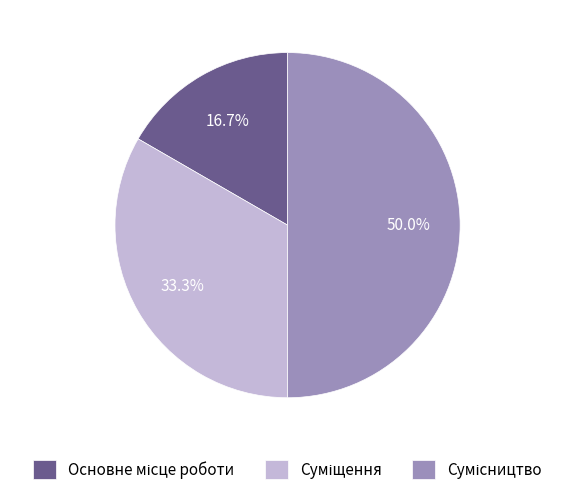

True or false: Сумісництво accounts for 50% of the total.

True